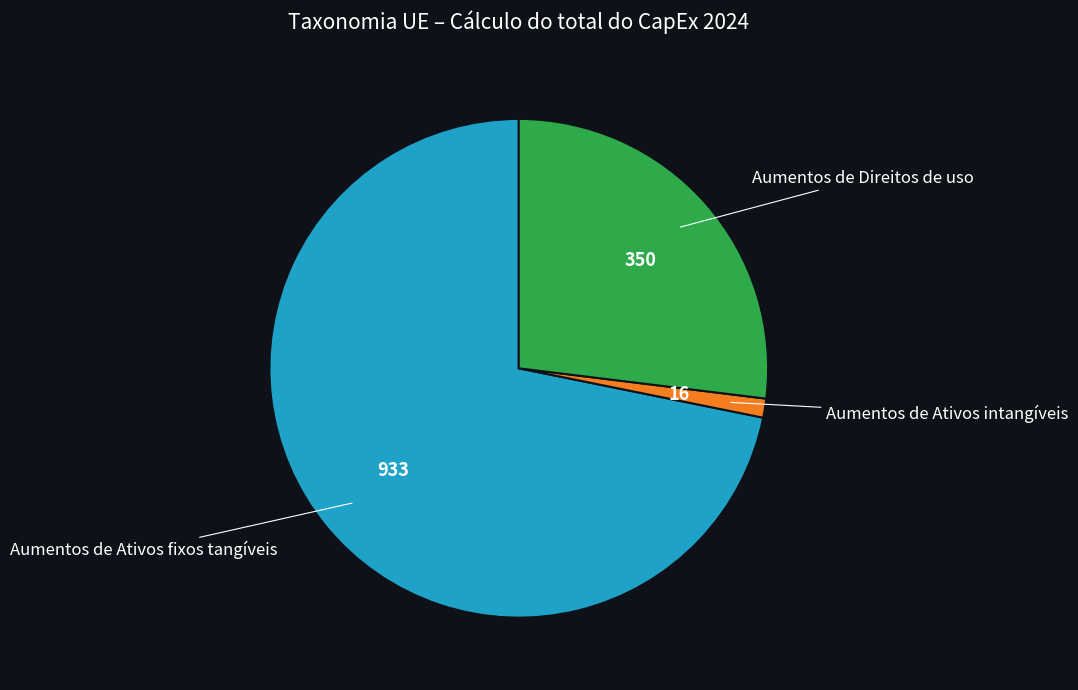

Is there a majority slice in this chart?

Yes